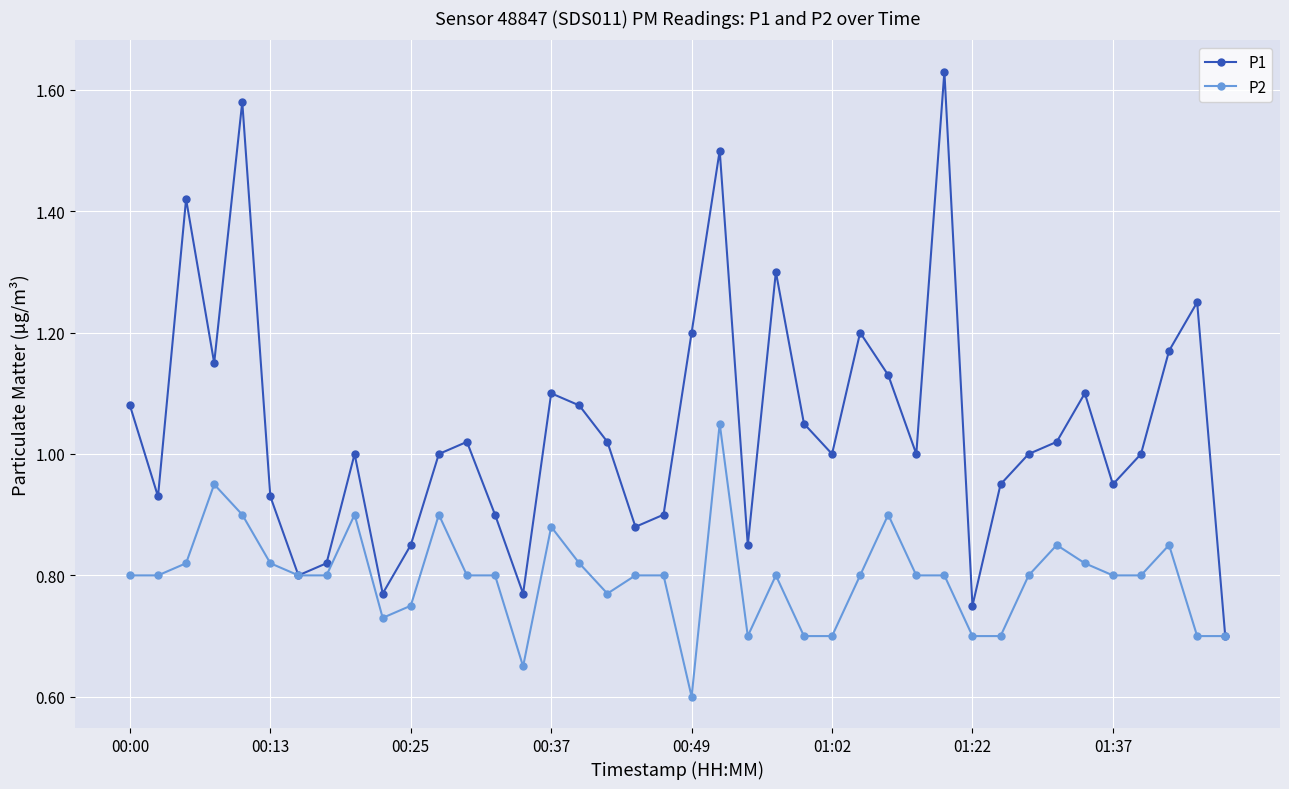

True or false: P1 has more than 2 points higher than both neighbors.

True